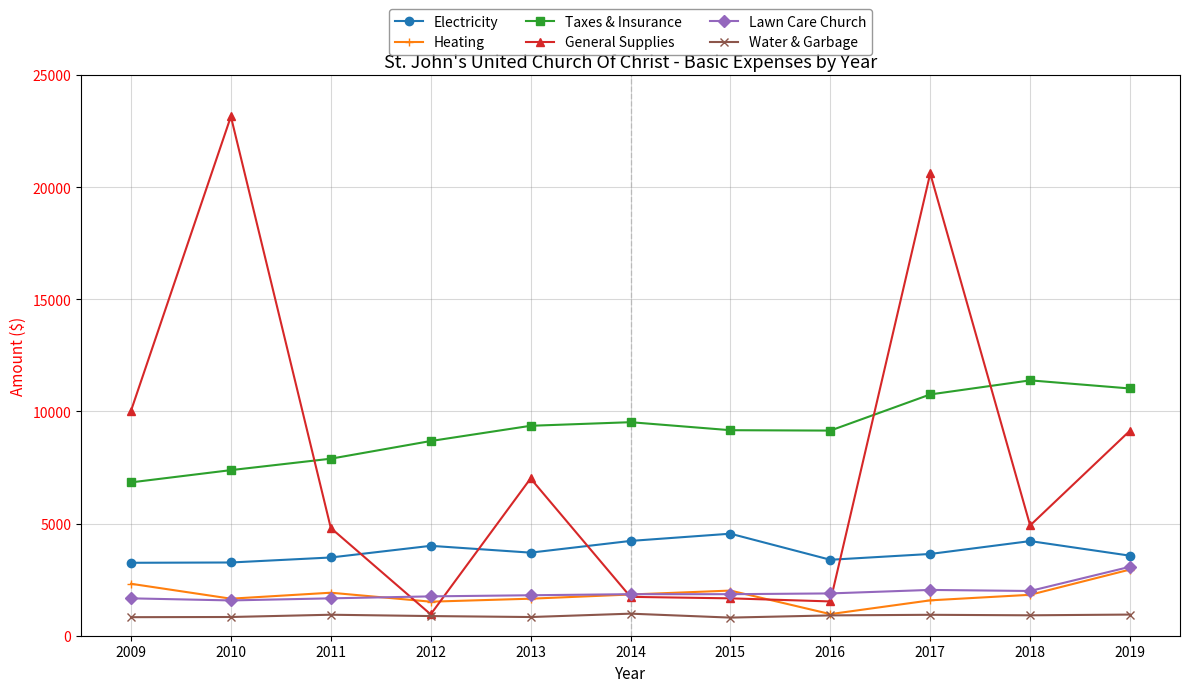

How many intersections are there between General Supplies and Taxes & Insurance?

3